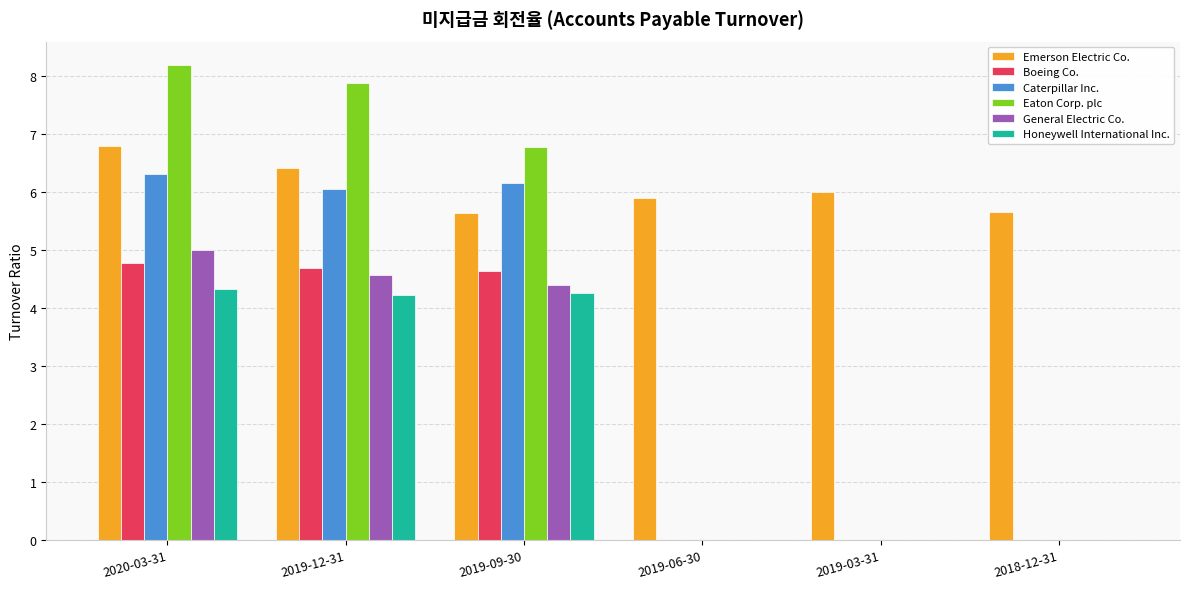

Is it true that Emerson Electric Co. equals 6.8 at 2020-03-31?

True